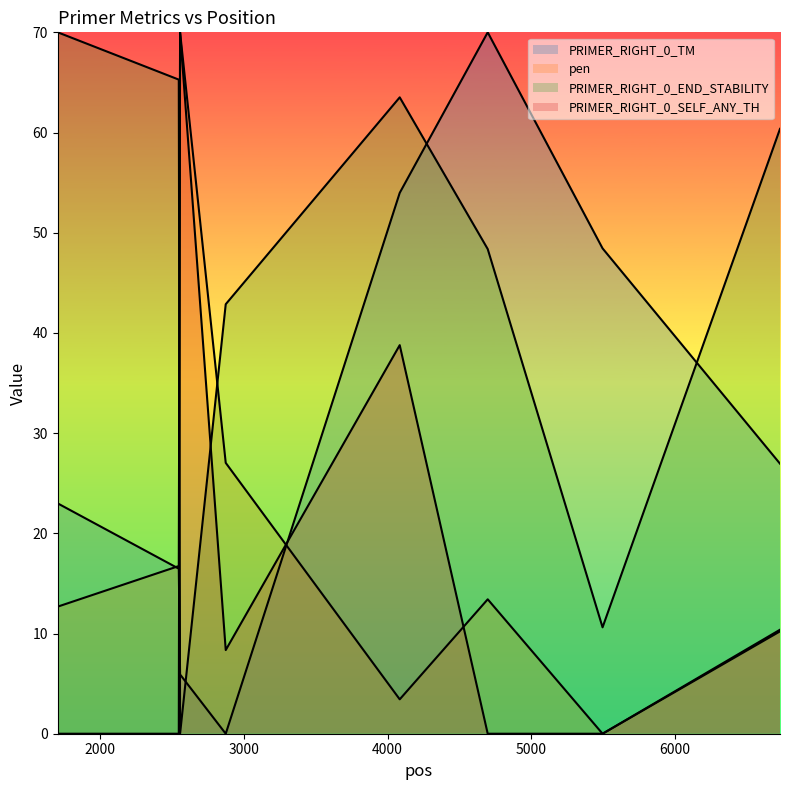

At how many categories does at least one series exceed 62?

5